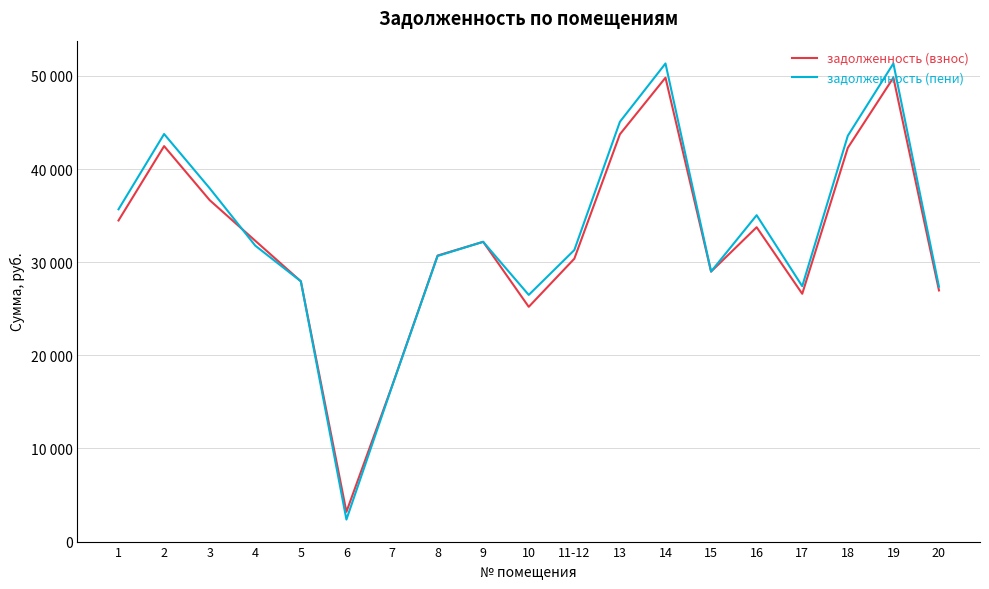

What are all the series names shown in the legend?

задолженность (взнос), задолженность (пени)